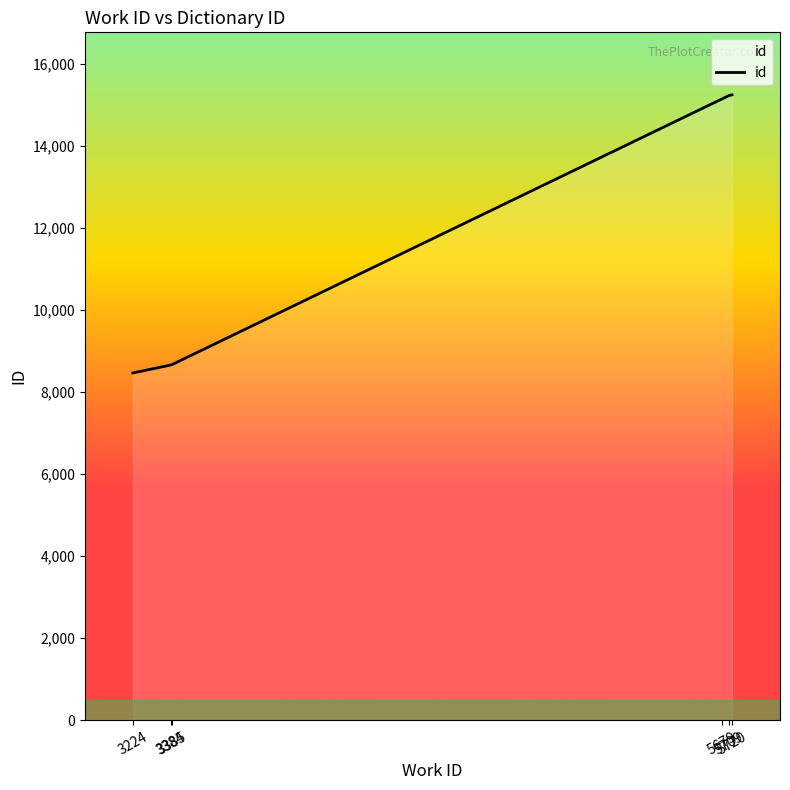

What is the maximum value shown in the chart?

15250